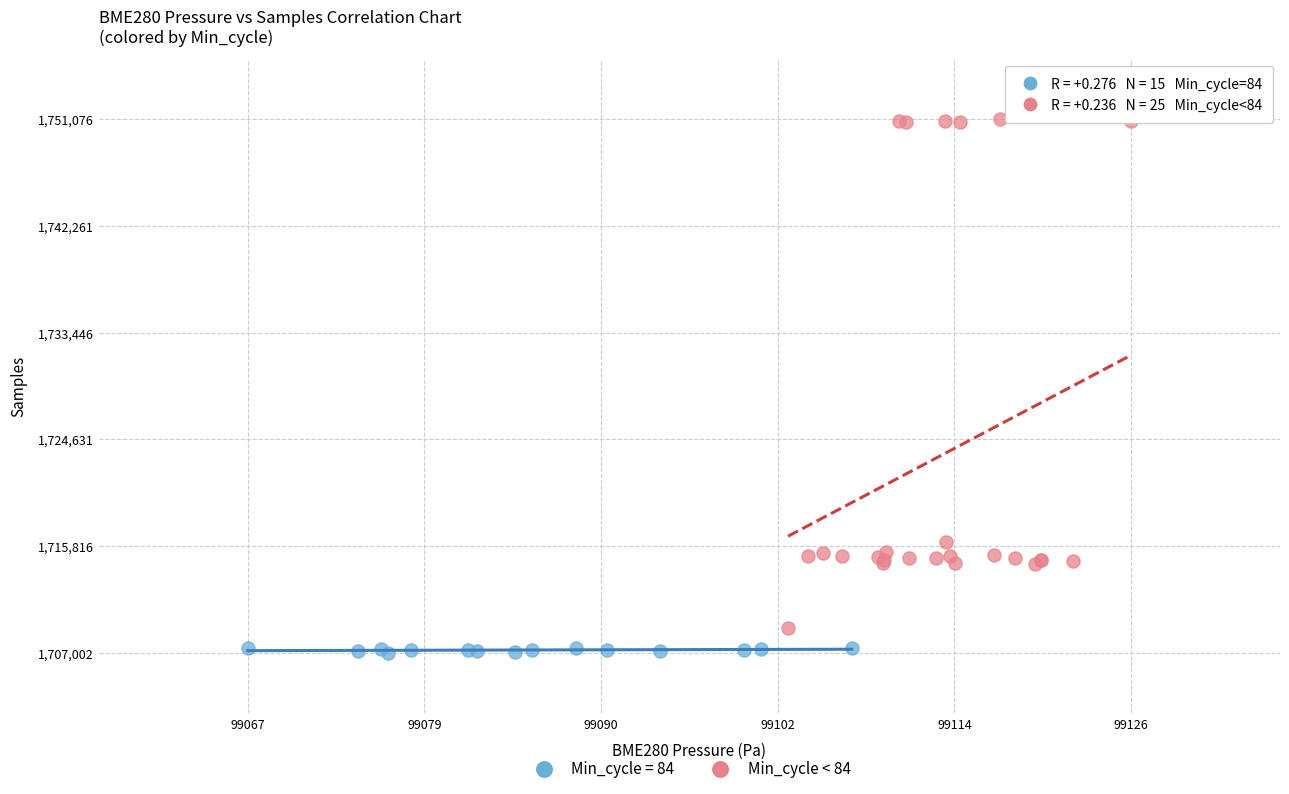

Which series contains the highest Y value?

Min_cycle < 84